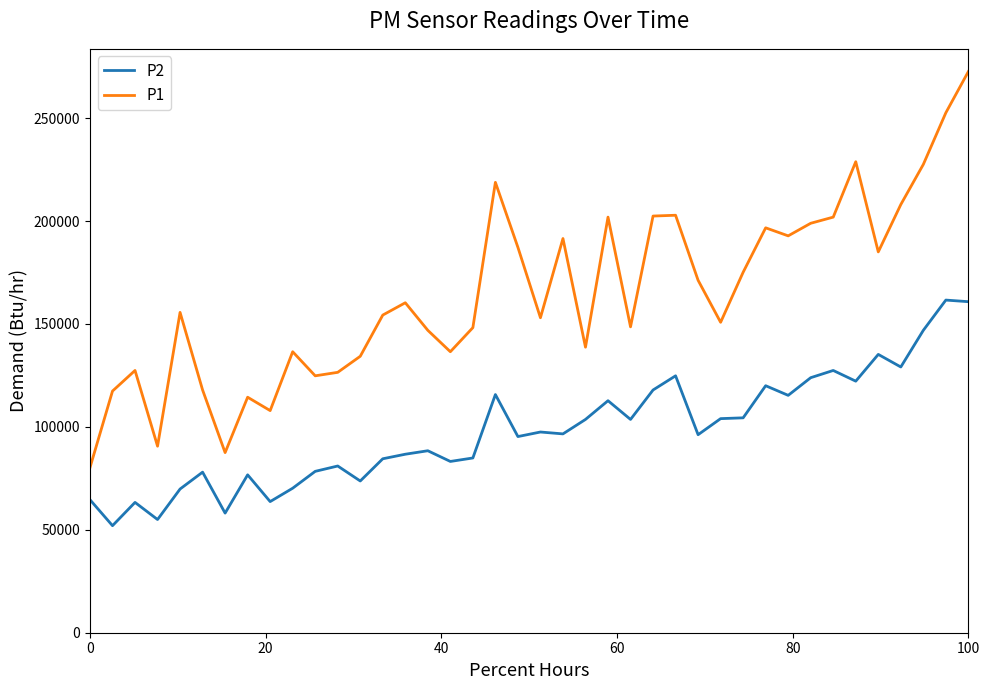

What are all the series names shown in the legend?

P2, P1